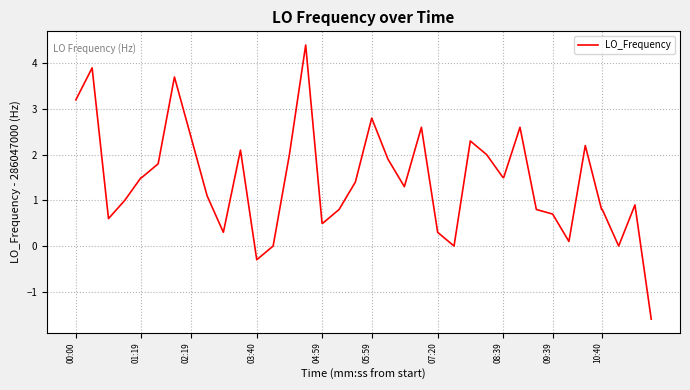

What is the smallest value displayed?

-1.6